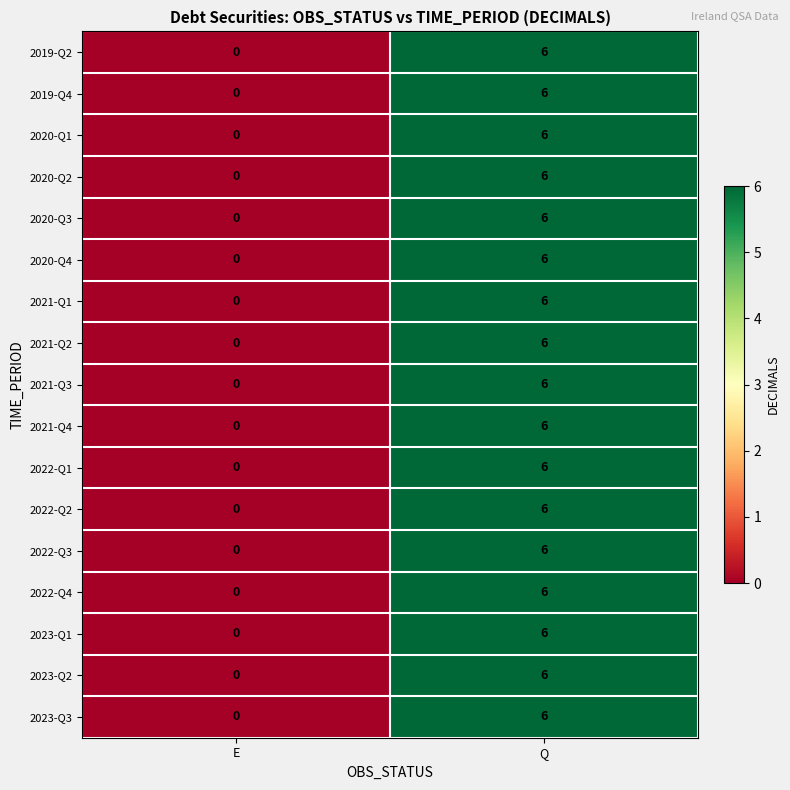

What is the difference between the 2020-Q3 values at Q and E?

6